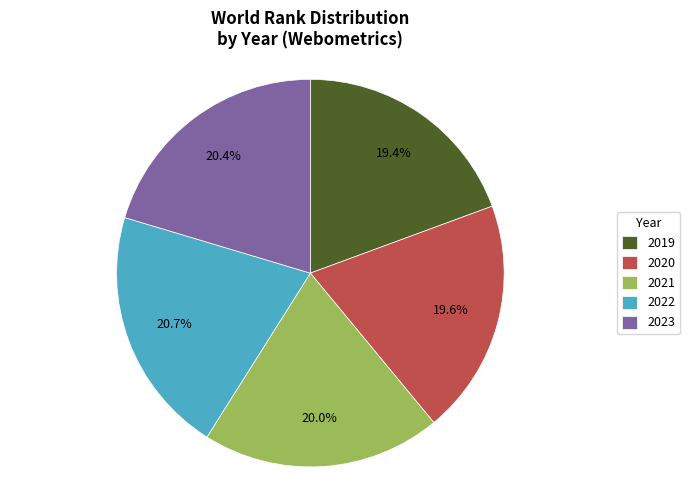

What percentage is the 2023 slice, to the nearest percent?

20%